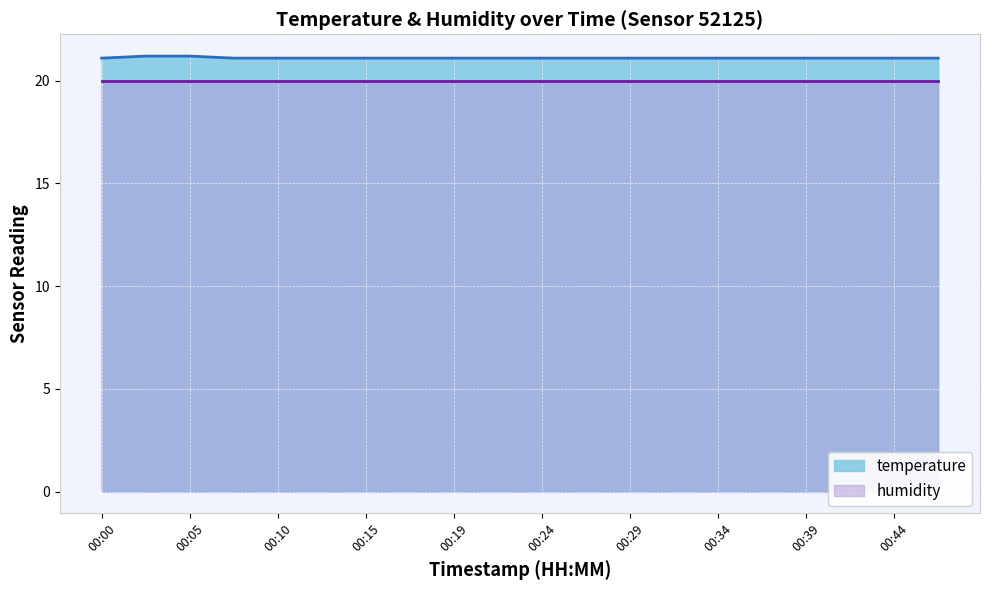

Approximately how many times larger is the value at 00:19 compared to 00:32?

1.0